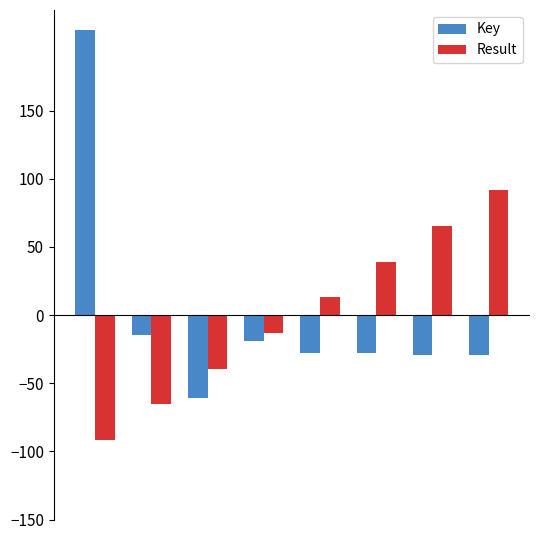

What is the difference between the maximum and second lowest values in the Key series?

238.1